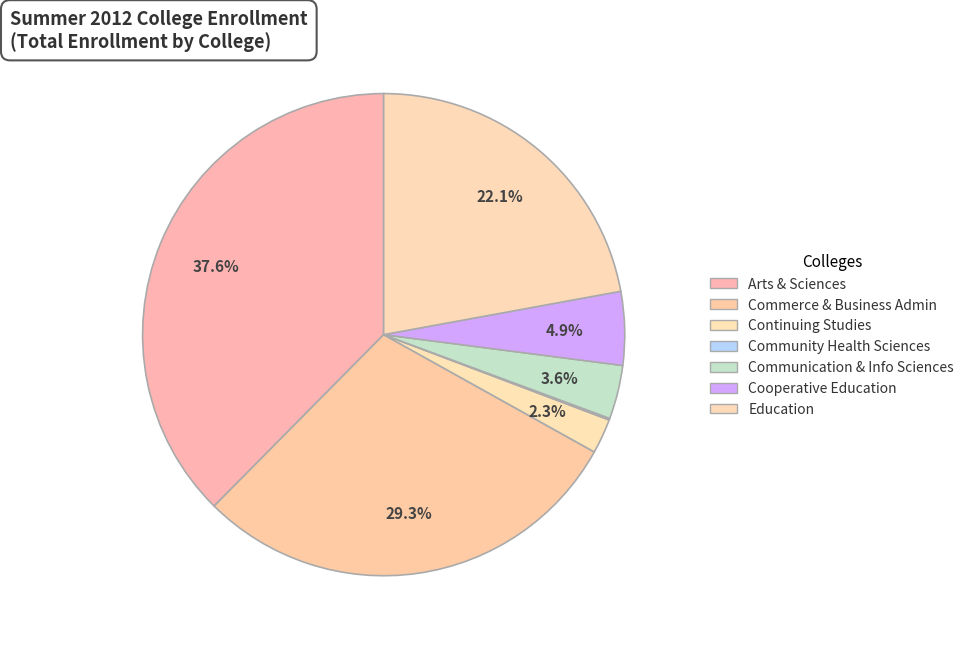

To the nearest percent, what is the average slice percentage?

14%